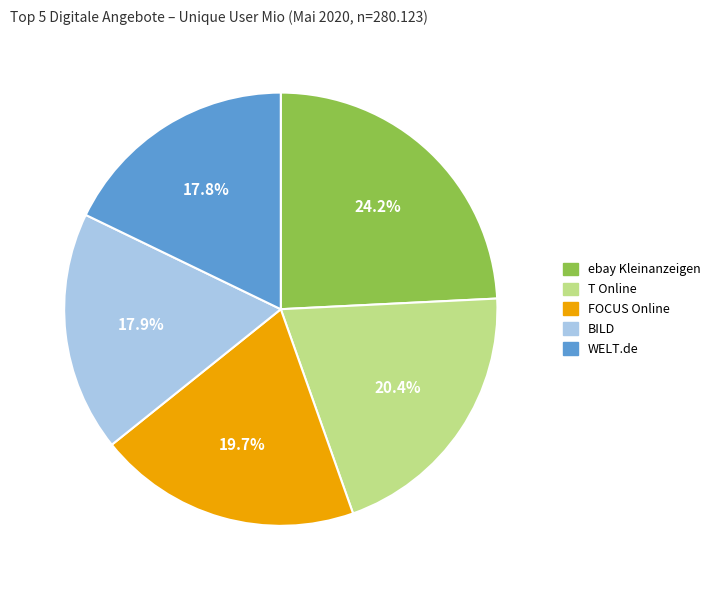

To the nearest percent, what is the difference between the WELT.de and FOCUS Online slice percentages?

2%